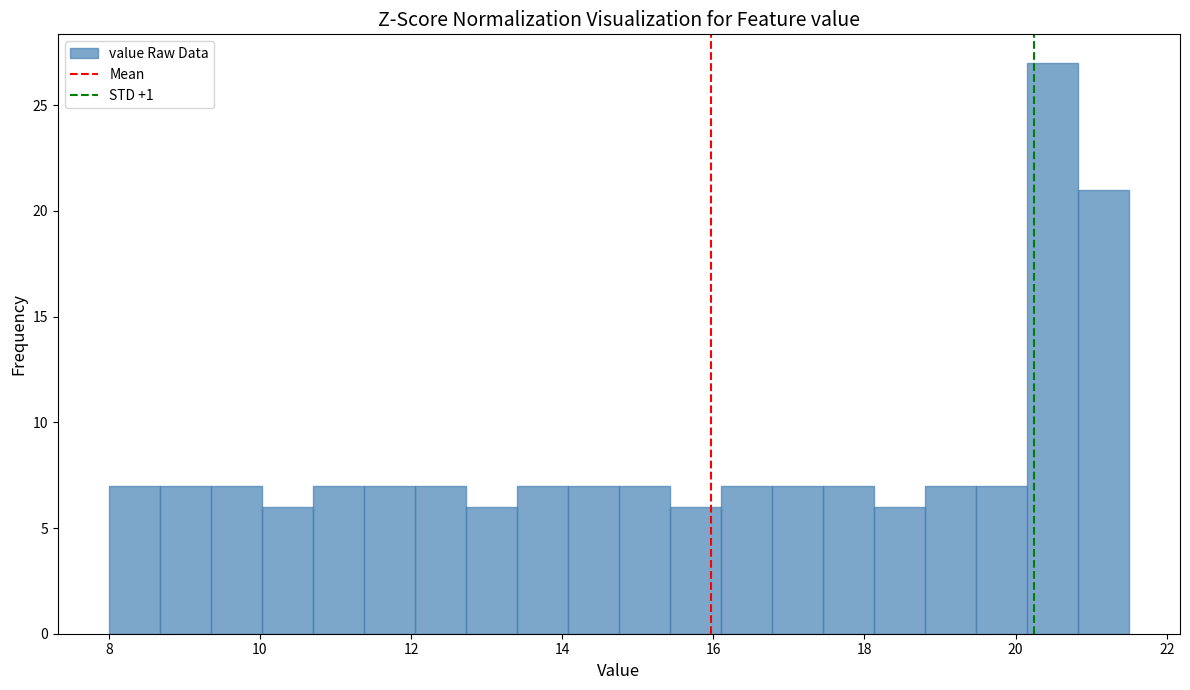

Read against the x-axis, roughly where is the centre of the tallest bar?

20.4